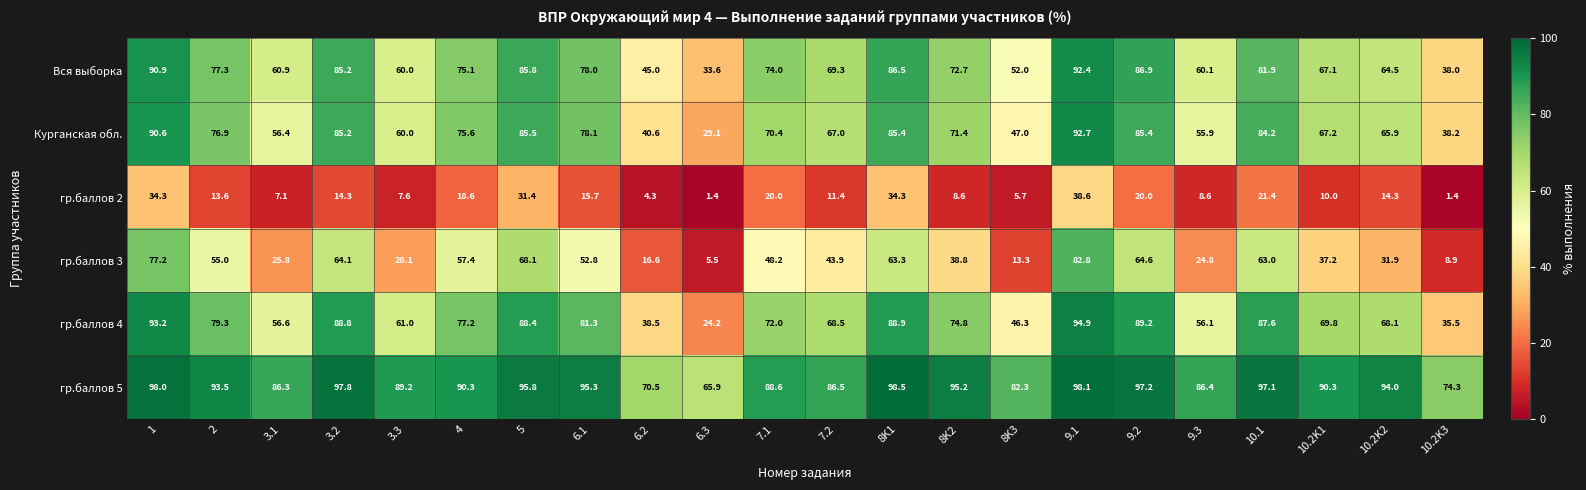

What is the average value of the гр.баллов 2 series?

15.6